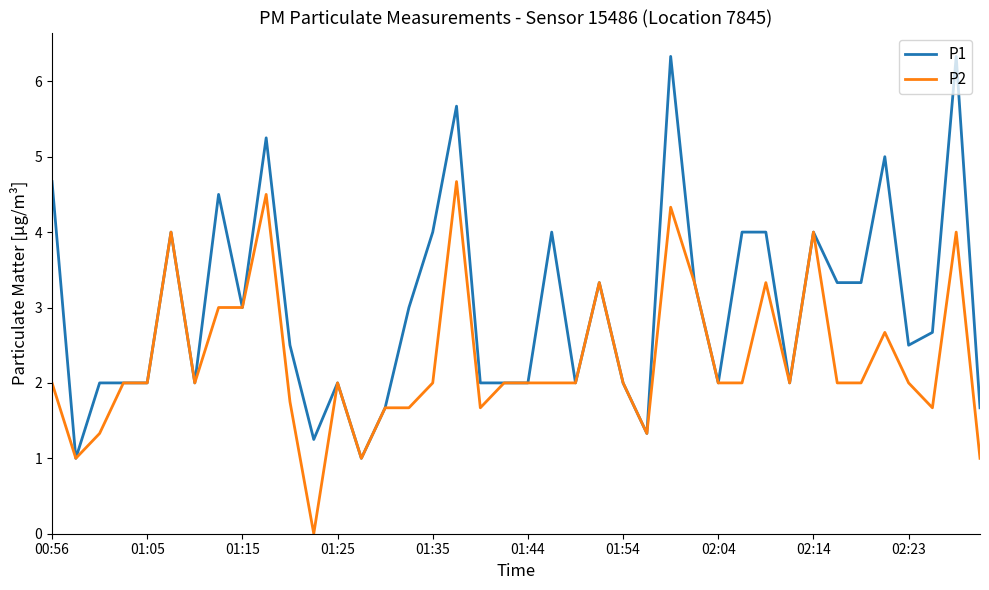

Which series has the widest spread of values?

P1